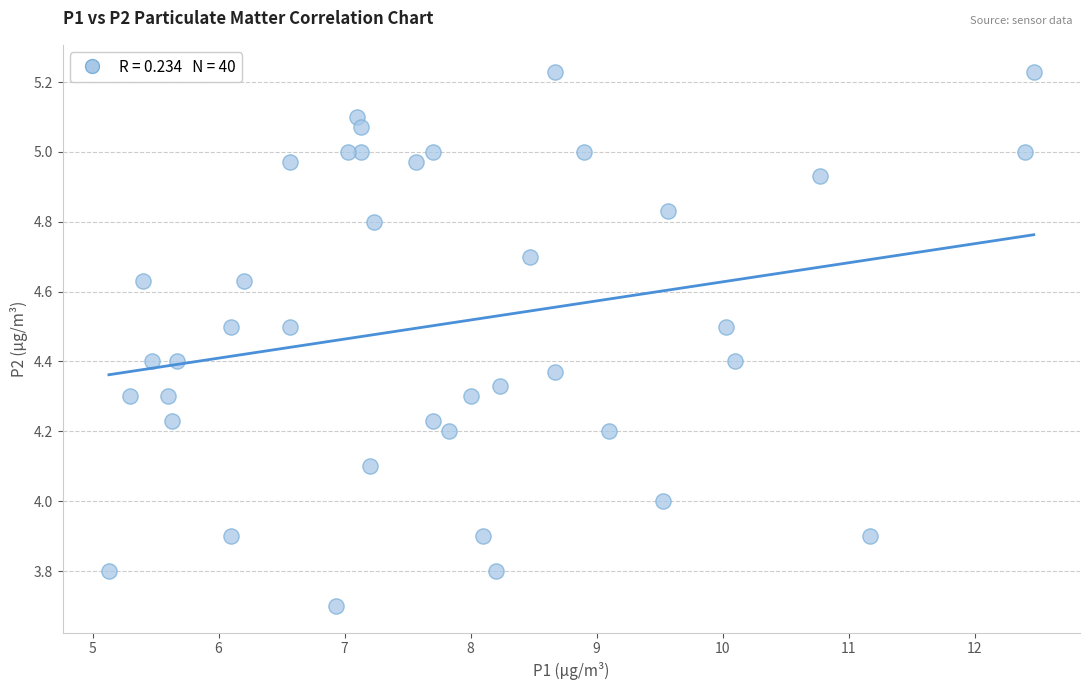

What is the range of X values (max minus min)?

7.3